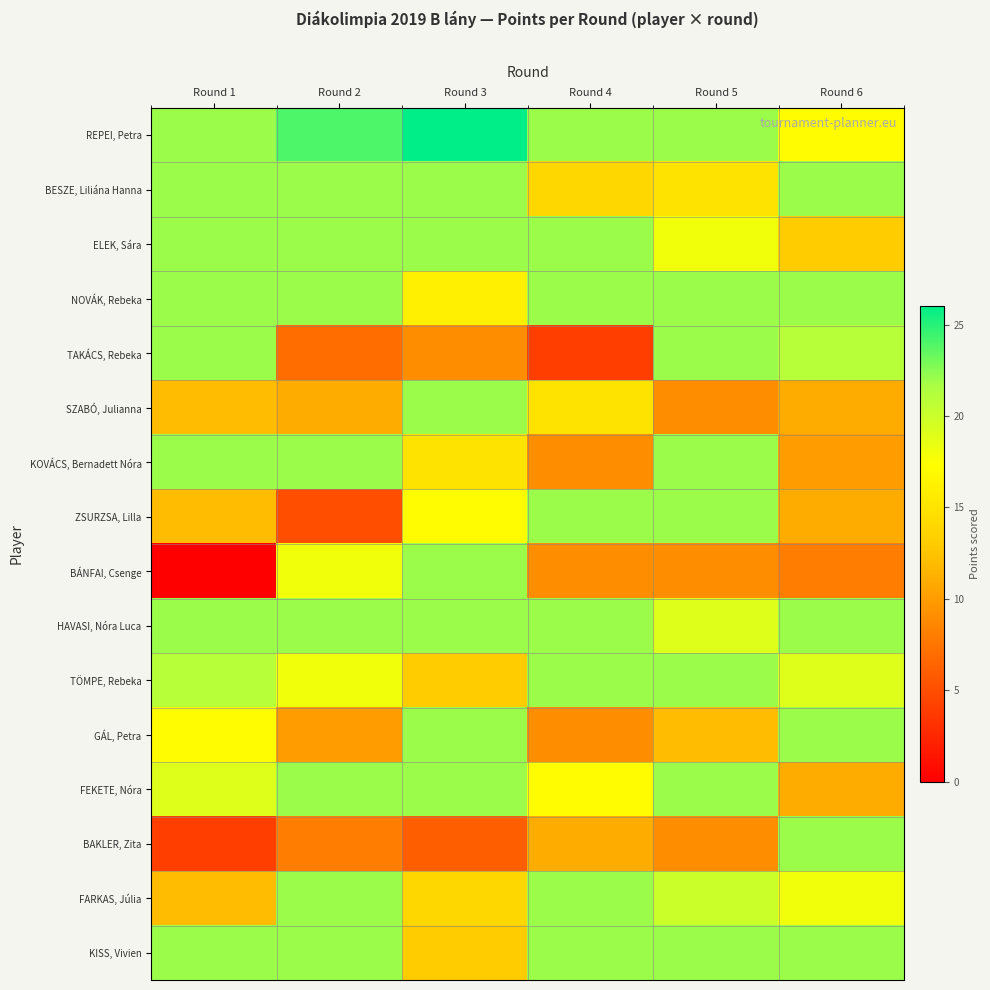

What is the total value across all series at Round 2?

277